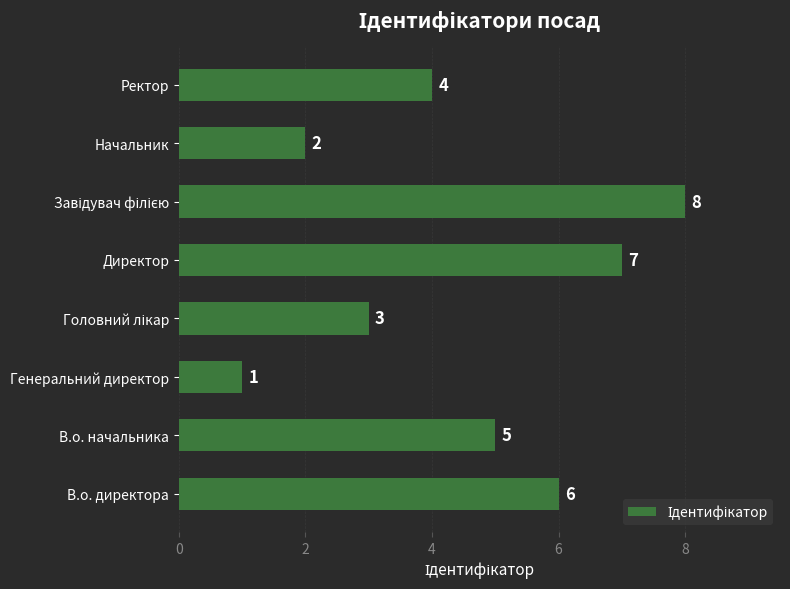

The value at Генеральний директор is 1. True or false?

True